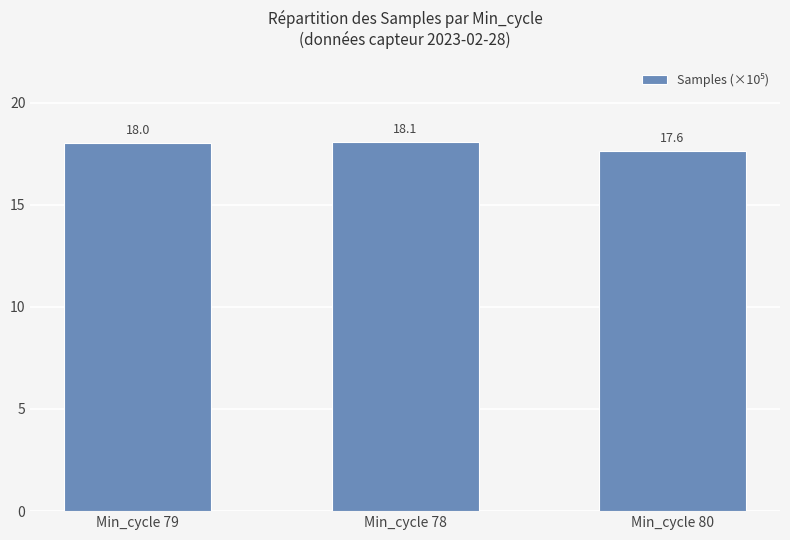

Reading left to right, extract all data points from this chart.

18.0	18.1	17.6